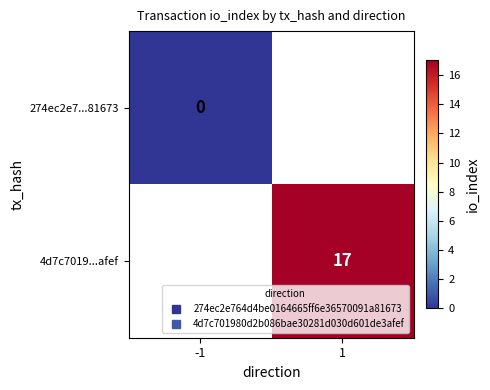

How many series are shown in this chart?

2